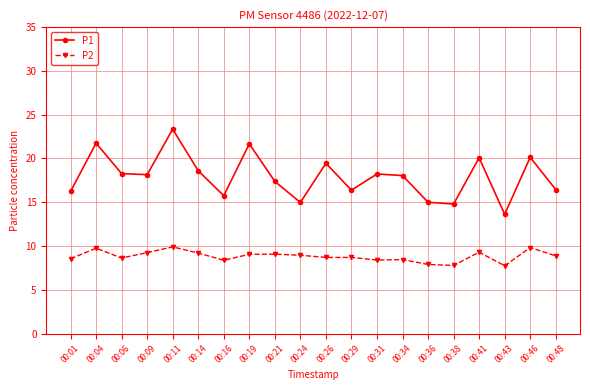

What is the maximum value for P2?

9.9